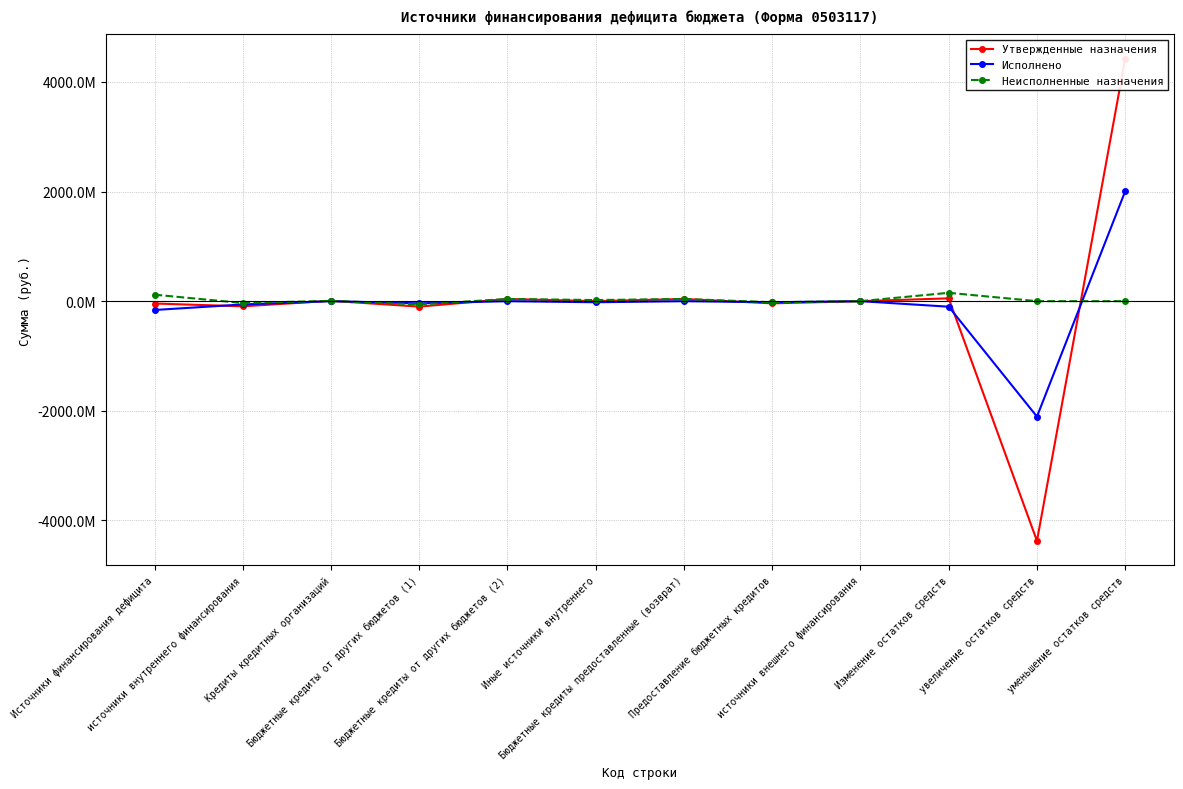

What is the difference between the highest and lowest values at Кредиты кредитных организаций?

6000000.0